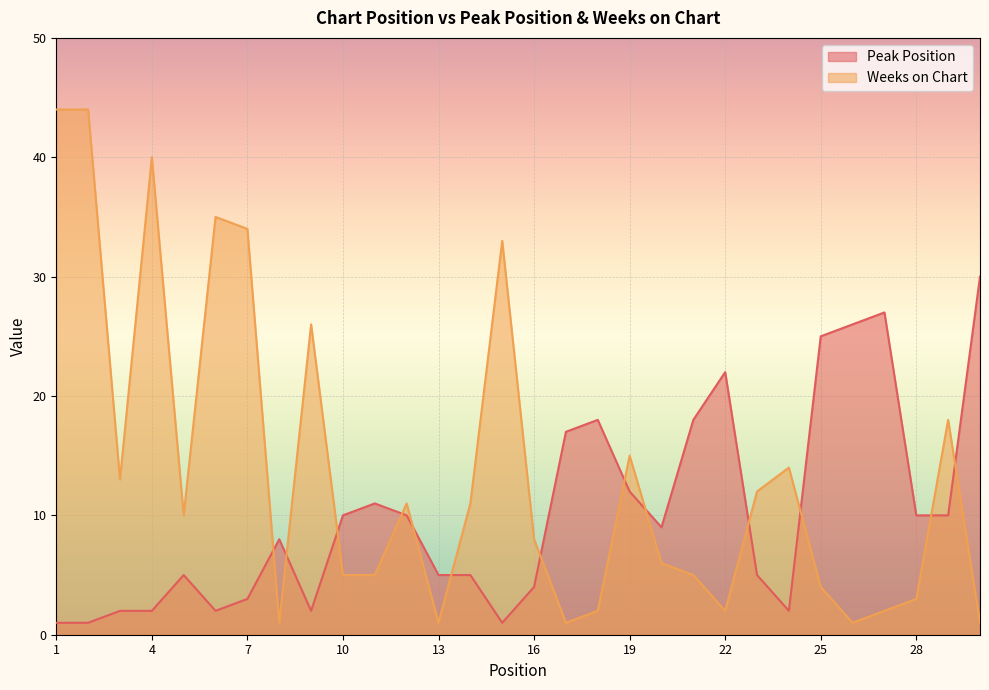

The Peak Position series shows 1 at 15. True or false?

True